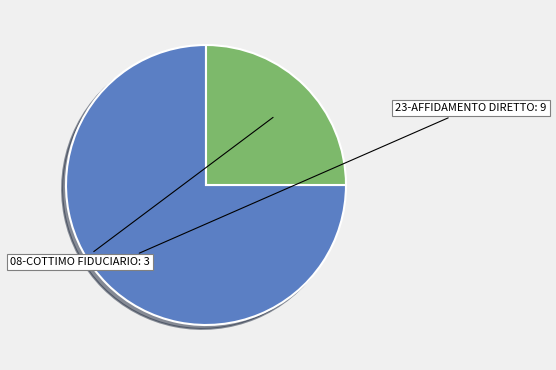

Does any single category account for the majority?

Yes